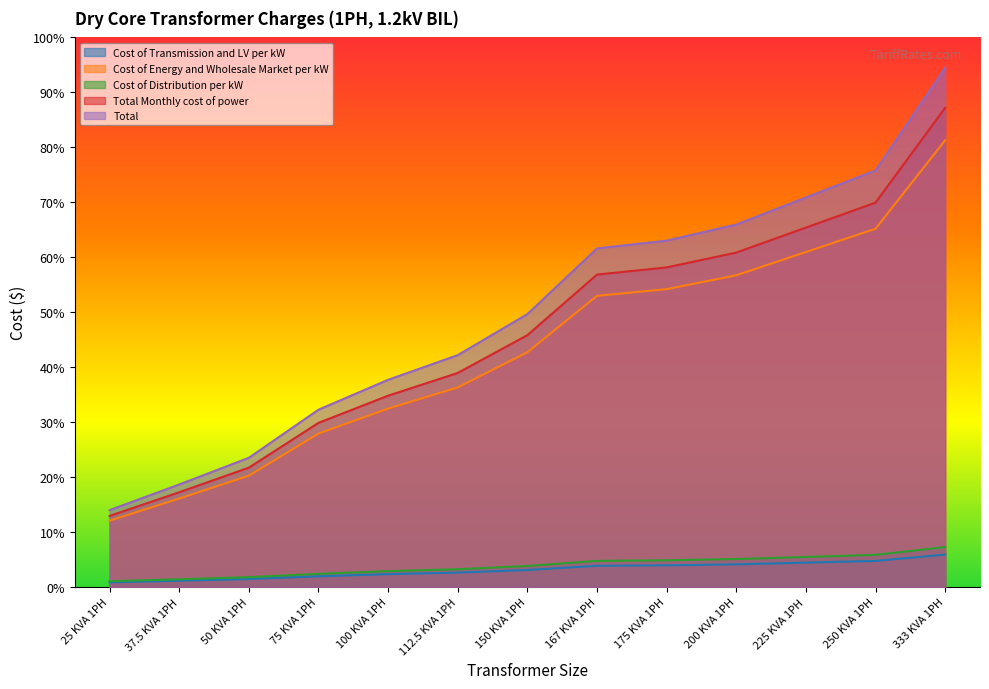

Does the chart have visible grid lines?

No